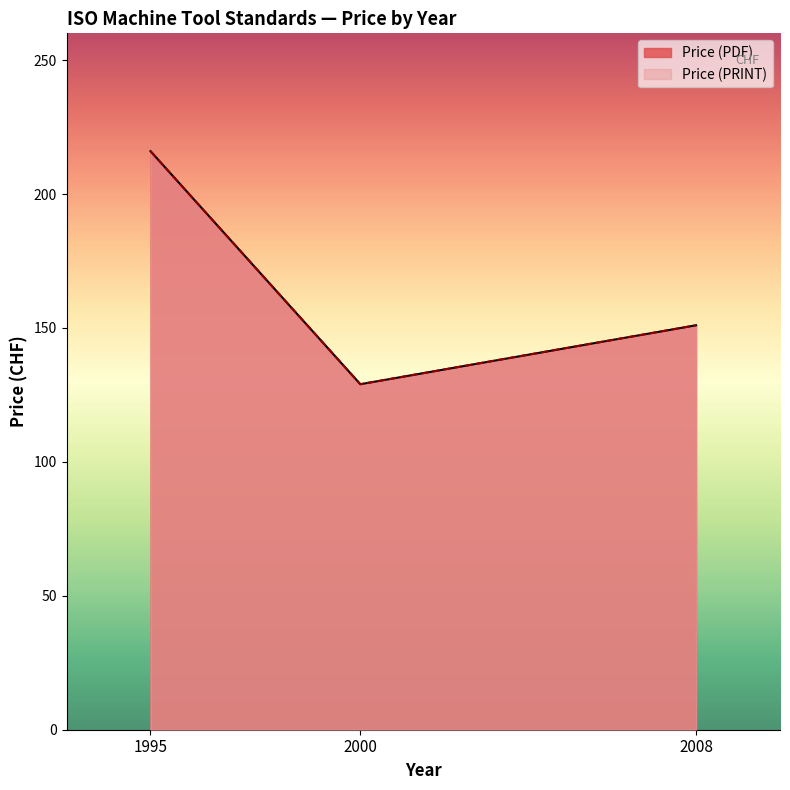

What is the approximate value of Price (PRINT) at 2008, to the nearest 5?

150